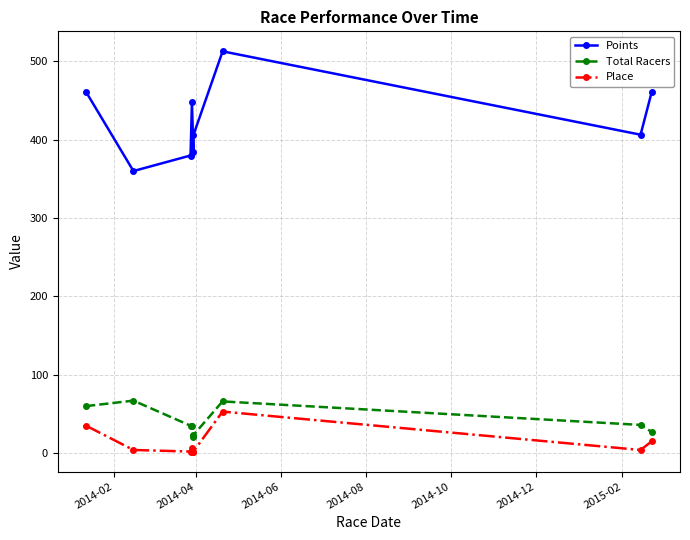

True or false: Total Racers and Place cross at least once.

False